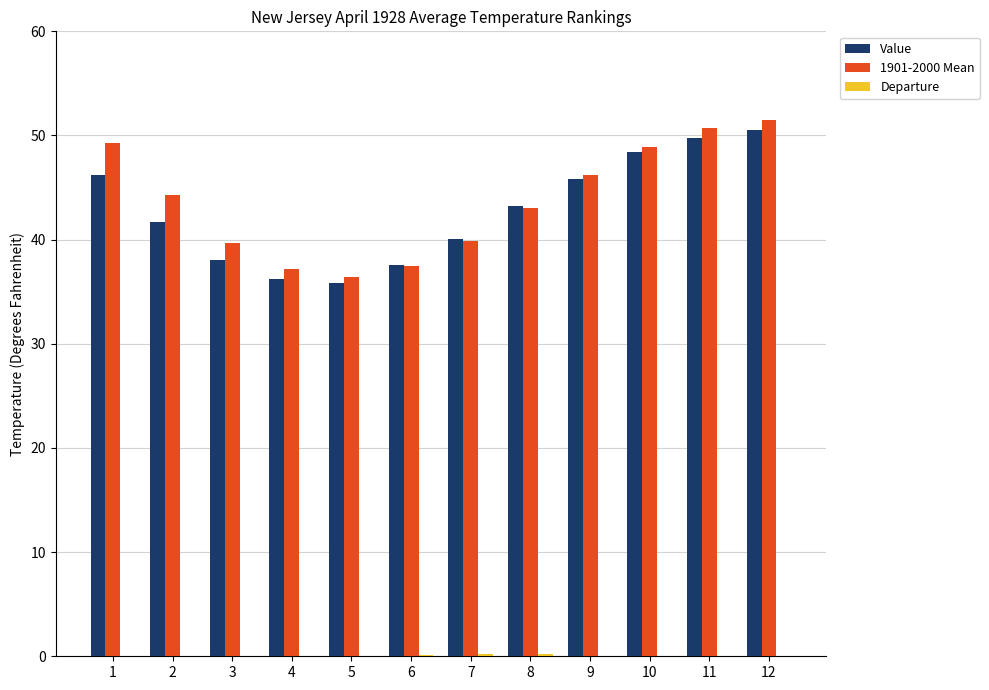

Where is 1901-2000 Mean nearest to the value 43?

8